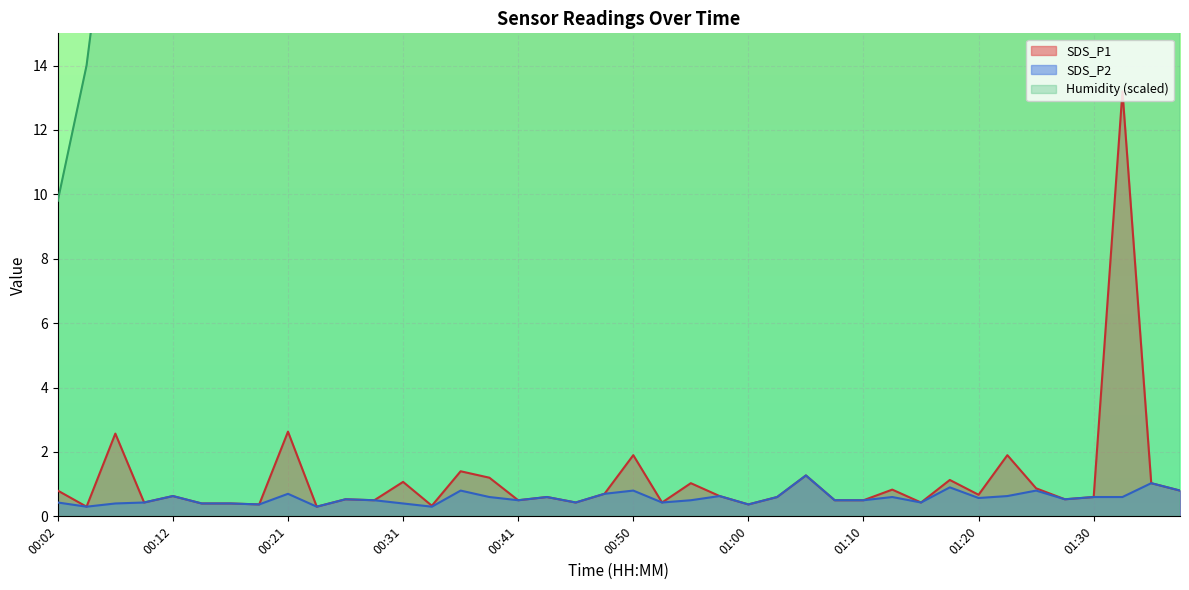

How many values in the Humidity series exceed 32?

23